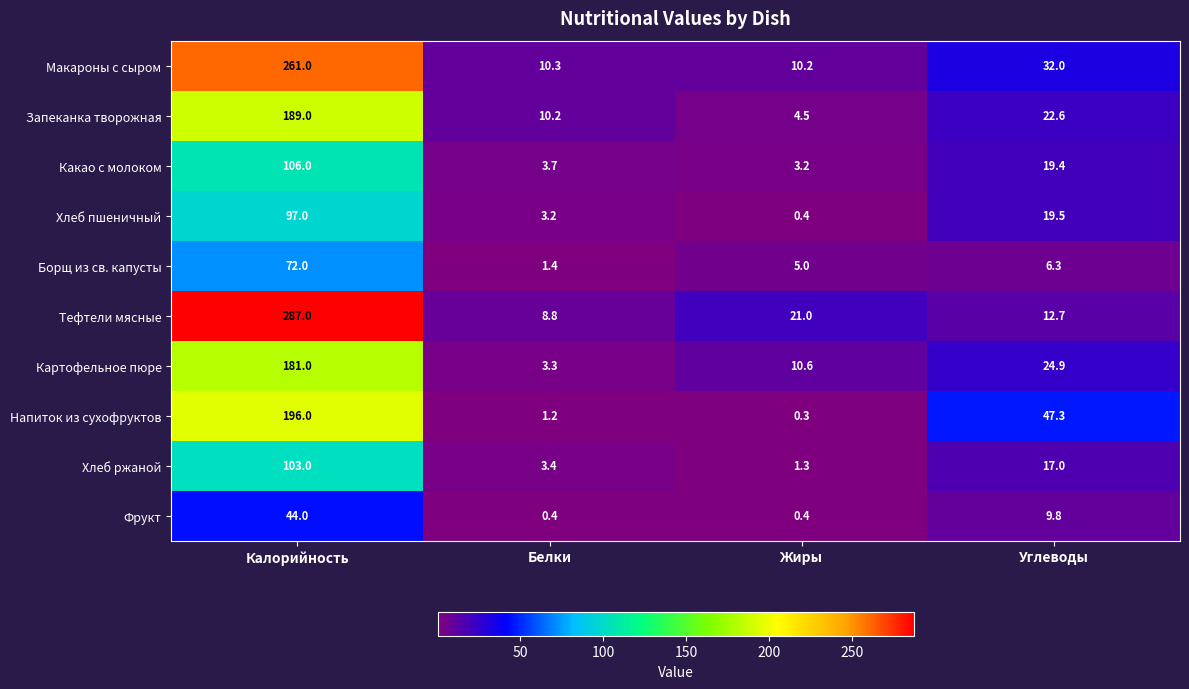

At which category is the sum across all series the highest?

Калорийность